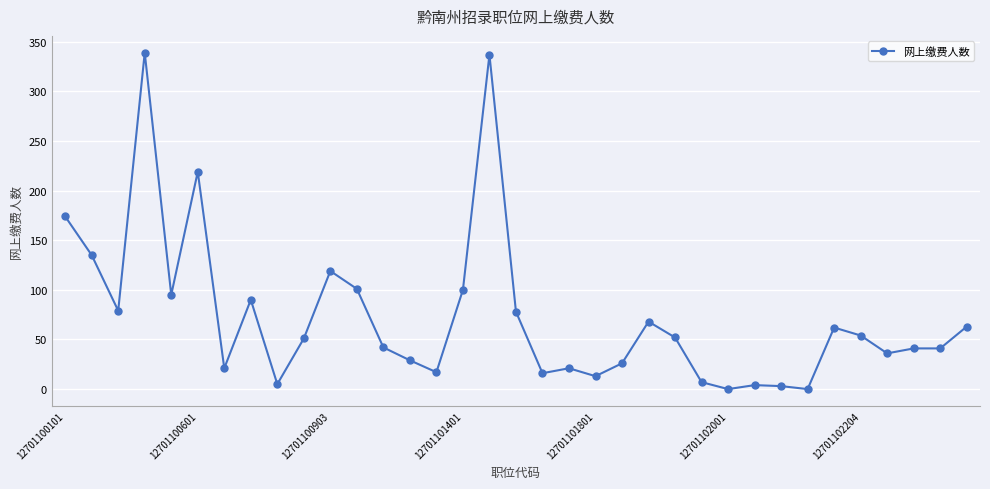

What is the sum of all values?

2538